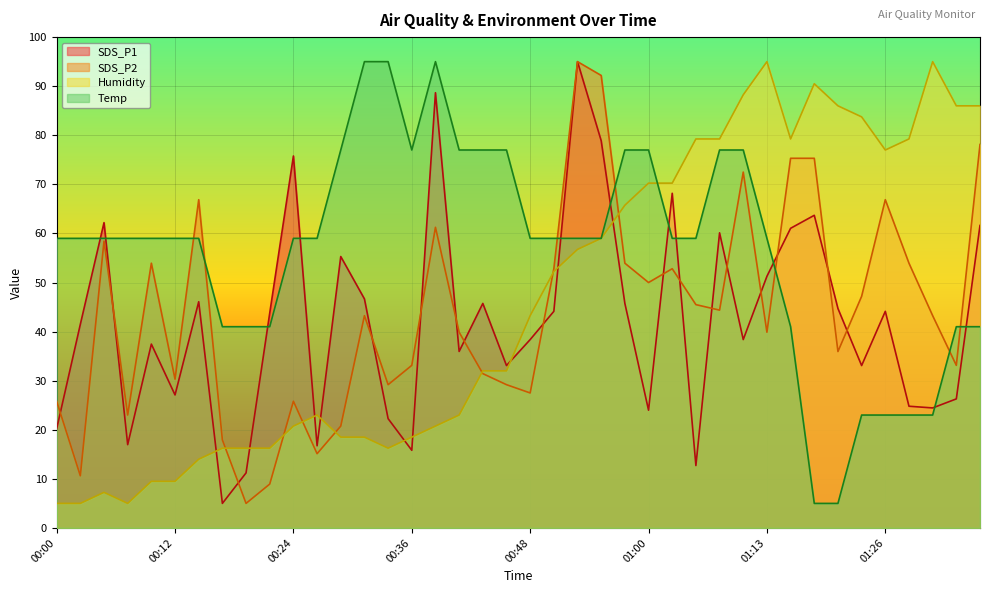

What is the smallest value displayed?

5.0